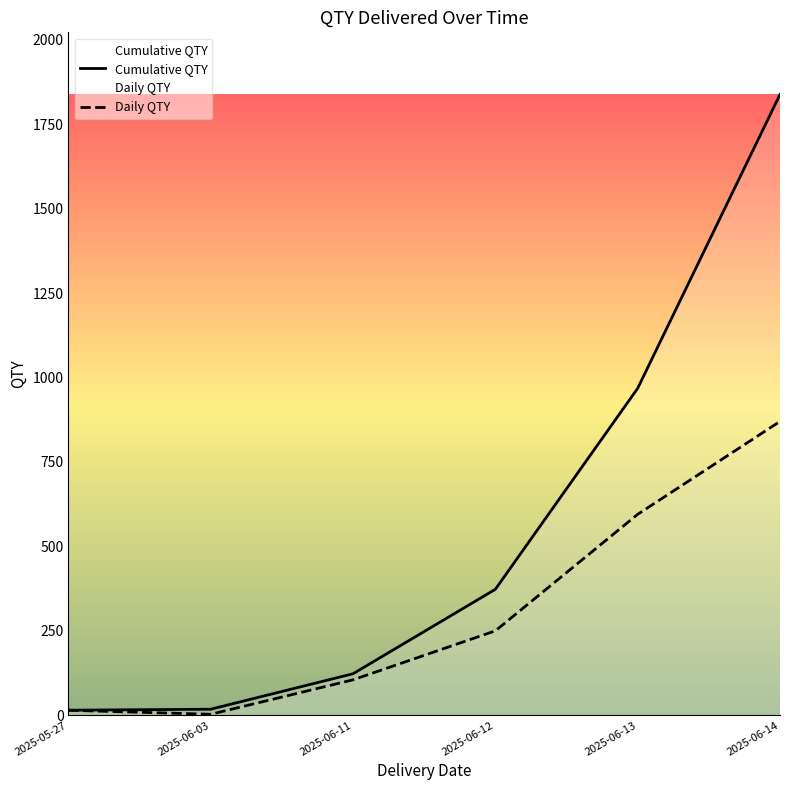

Rank the categories by Cumulative QTY value from highest to lowest.

2025-06-14, 2025-06-13, 2025-06-12, 2025-06-11, 2025-06-03, 2025-05-27